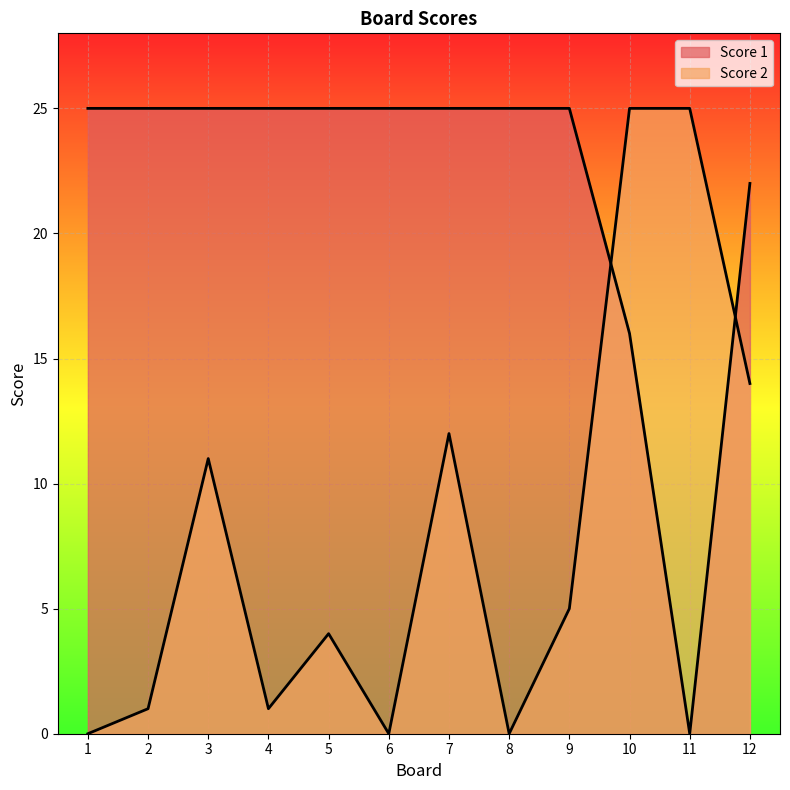

How many categories are shown in the chart?

12